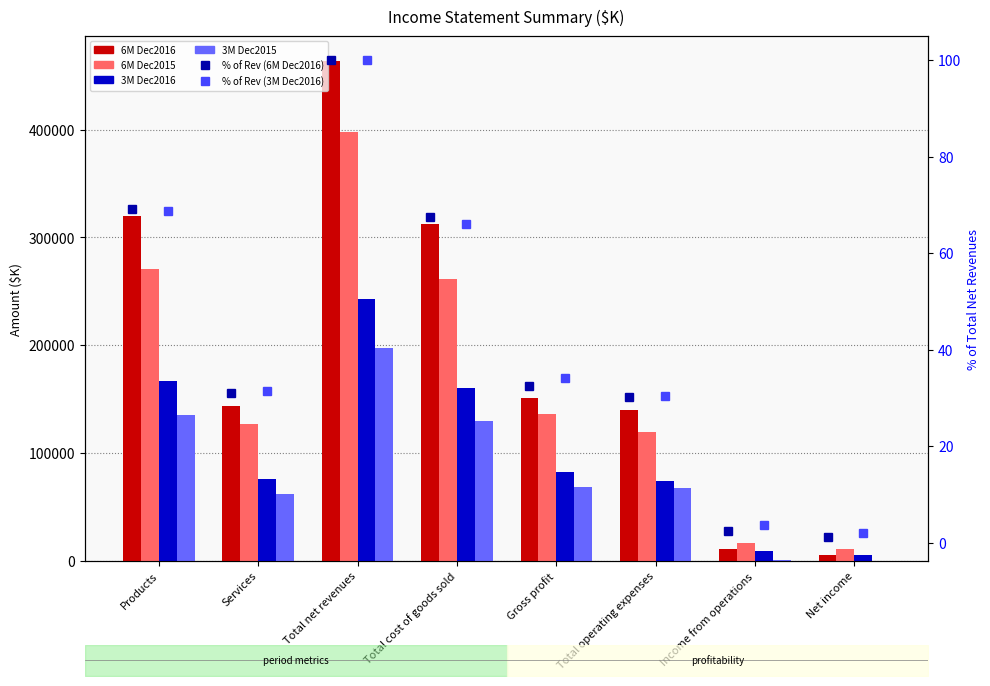

How many values in the 6M Dec2015 series exceed 136035?

3